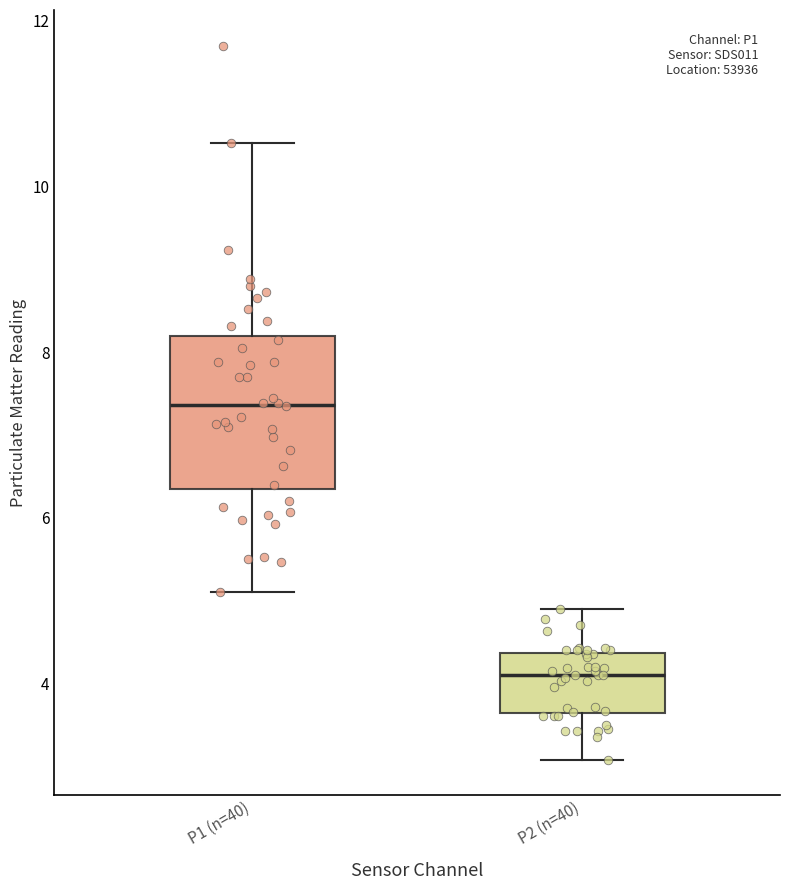

Which box is the tallest, from its lower edge to its upper edge?

P1 (n=40)